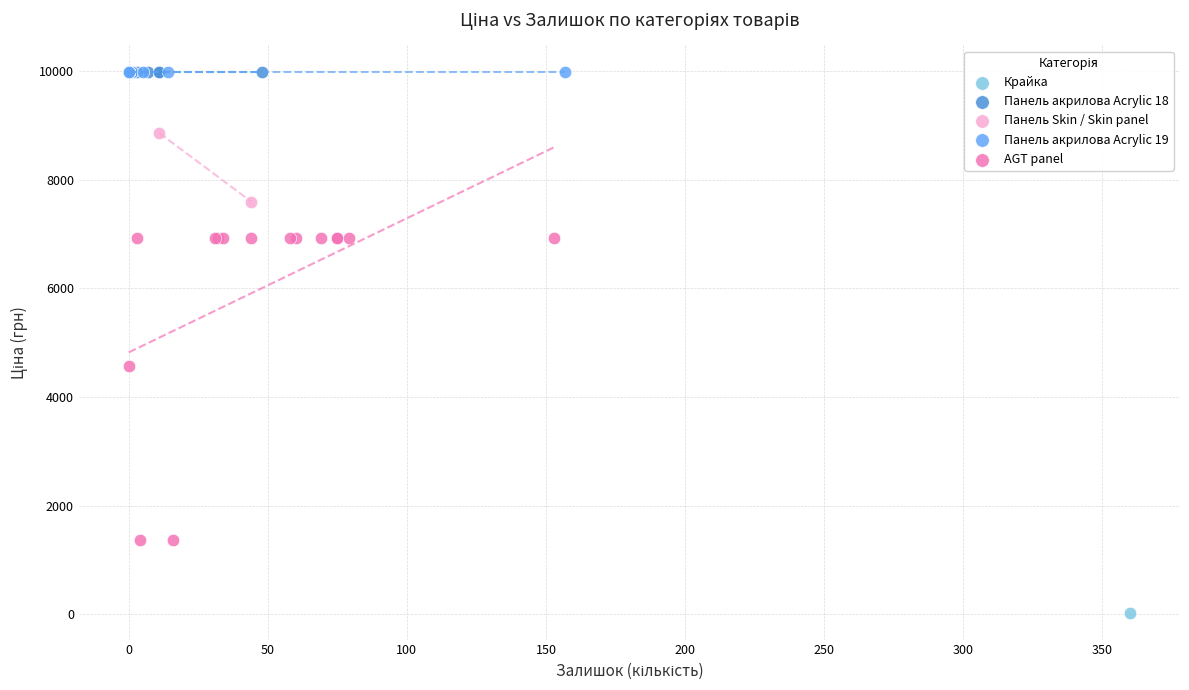

What are all the series names shown in the legend?

Крайка, Панель акрилова Acrylic 18, Панель Skin / Skin panel, Панель акрилова Acrylic 19, AGT panel